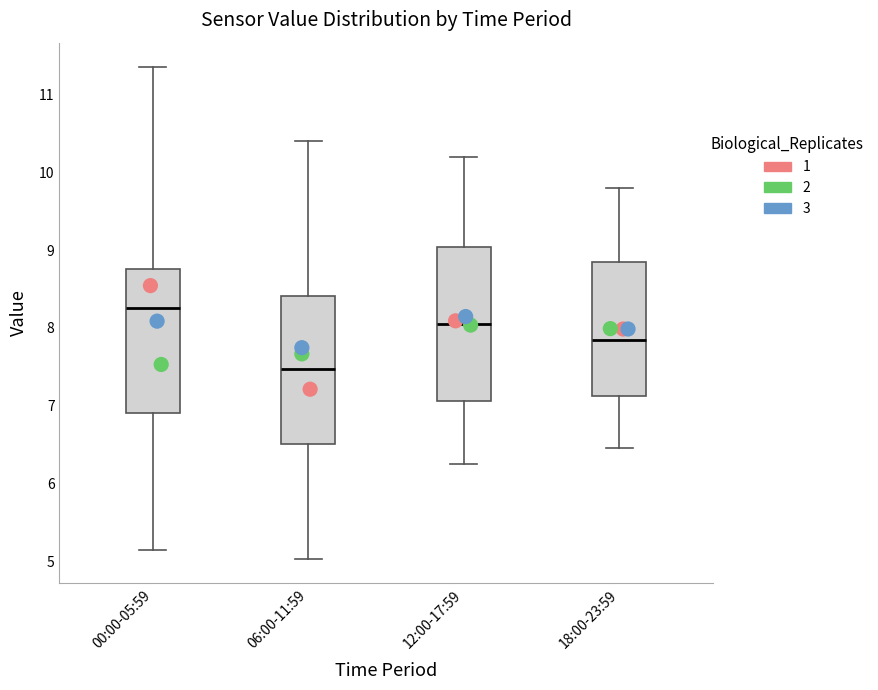

Reading left to right, transcribe this box plot: for each box, give where its median line is, the range the box spans, and where its two whiskers end, as read against the y-axis. The values are not printed on the chart, so give them approximately, as read against the axis.

00:00-05:59: median 8.3, box 6.9 to 8.8, whiskers 5.2 to 11.4
06:00-11:59: median 7.5, box 6.5 to 8.4, whiskers 5.0 to 10.4
12:00-17:59: median 8.1, box 7.1 to 9.0, whiskers 6.3 to 10.2
18:00-23:59: median 7.9, box 7.1 to 8.9, whiskers 6.5 to 9.8